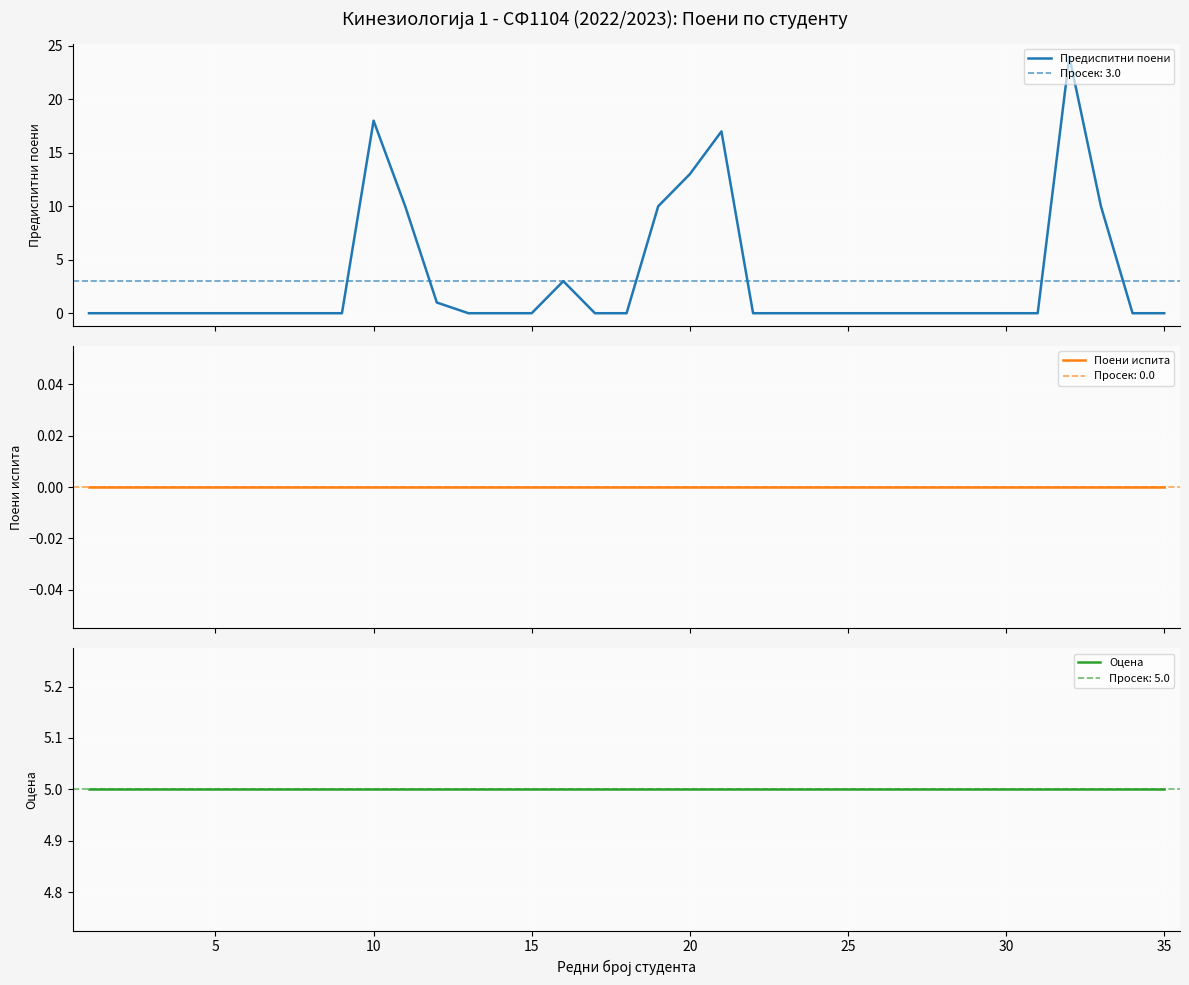

True or false: Оцена has a value of 2 at 28.

False